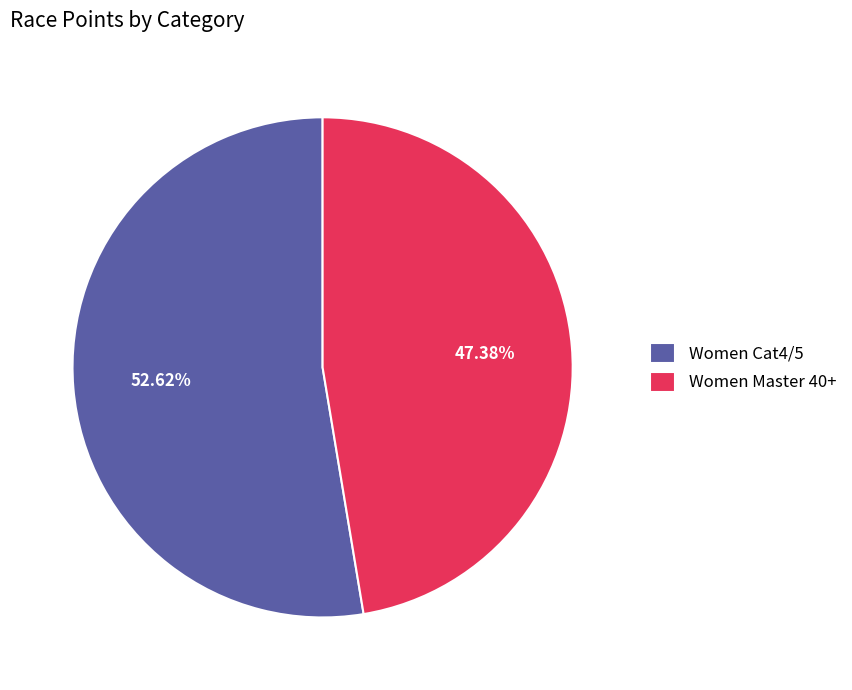

To the nearest percent, what portion does Women Master 40+ represent?

47%